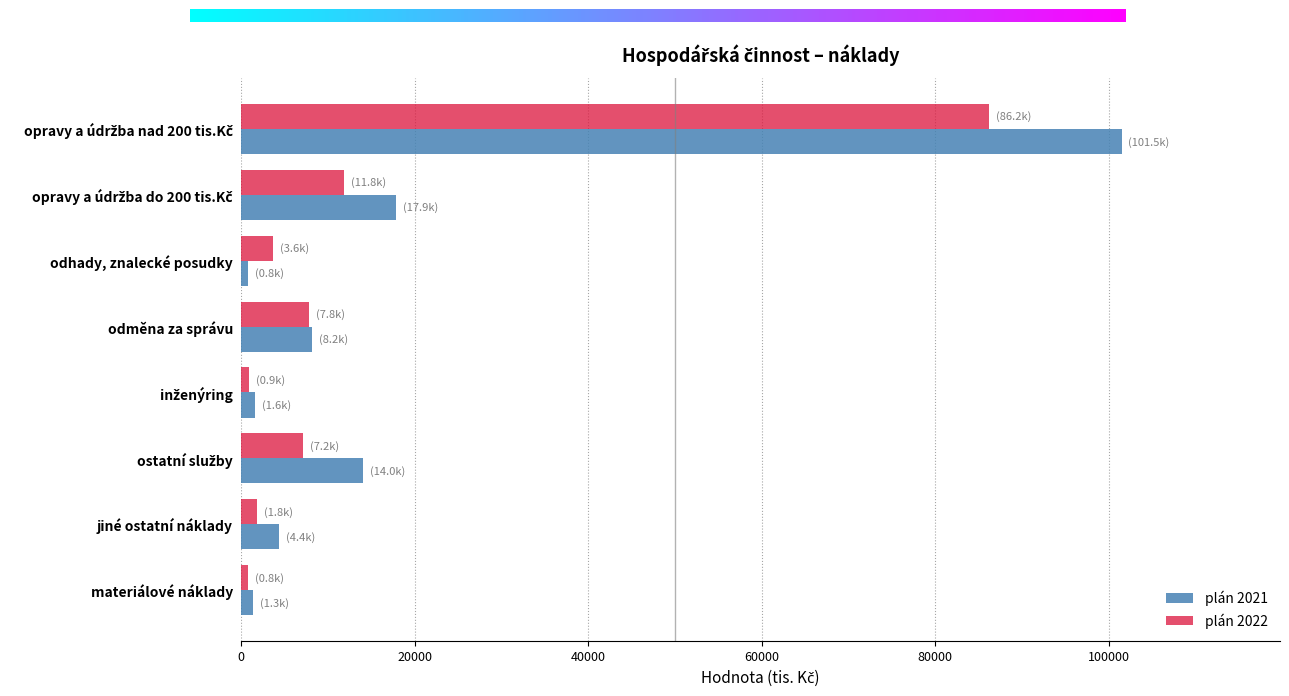

Is it true that plán 2021 equals 800.0 at odhady, znalecké posudky?

True